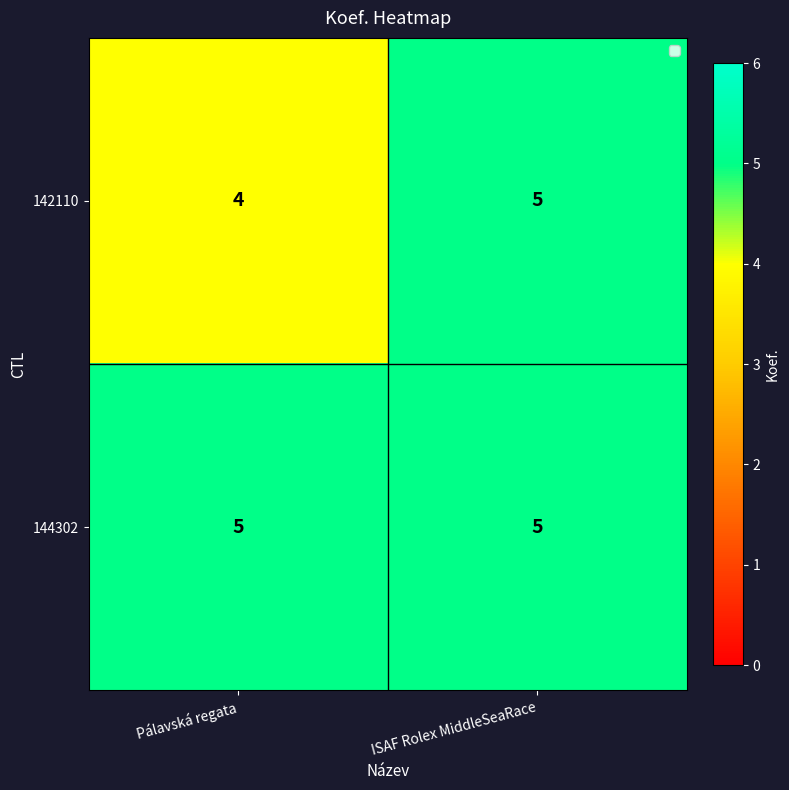

What is the smallest value displayed?

4